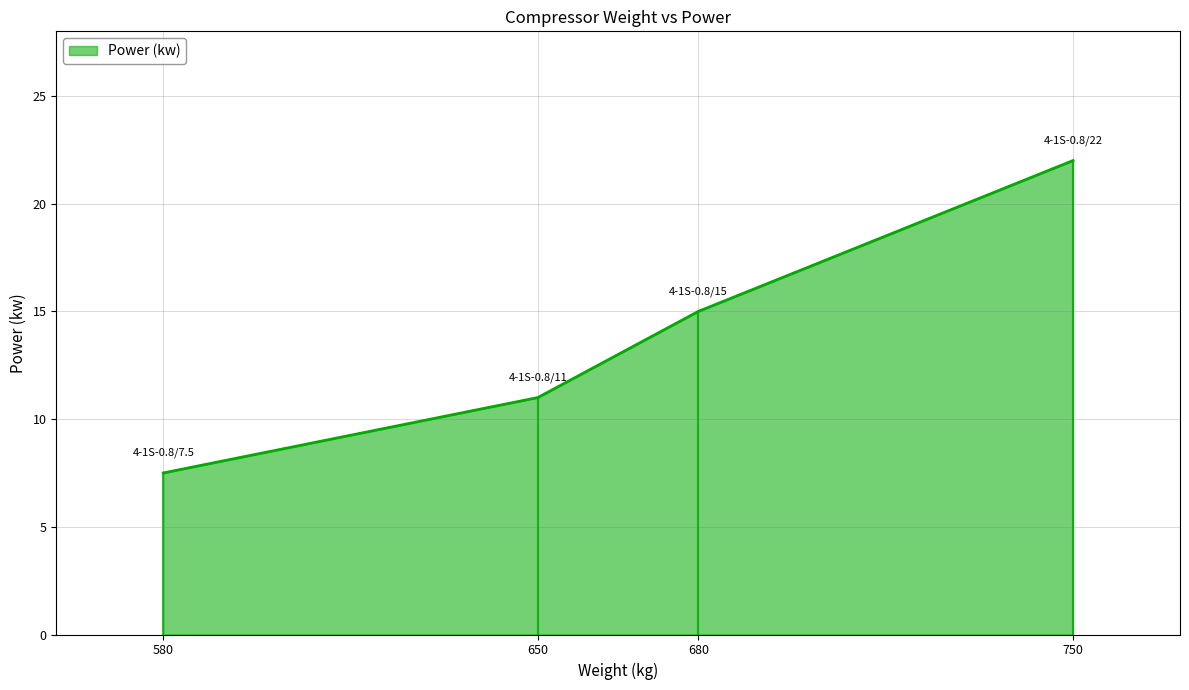

Reading right to left, list all the values displayed in this chart.

750=22.0	680=15.0	650=11.0	580=7.5